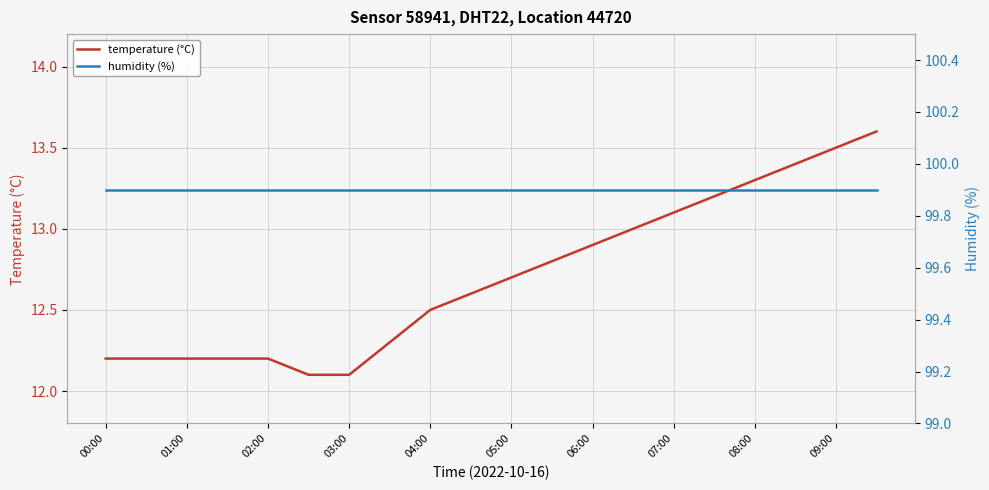

List the series in order of their overall mean, lowest first.

temperature (°C), humidity (%)